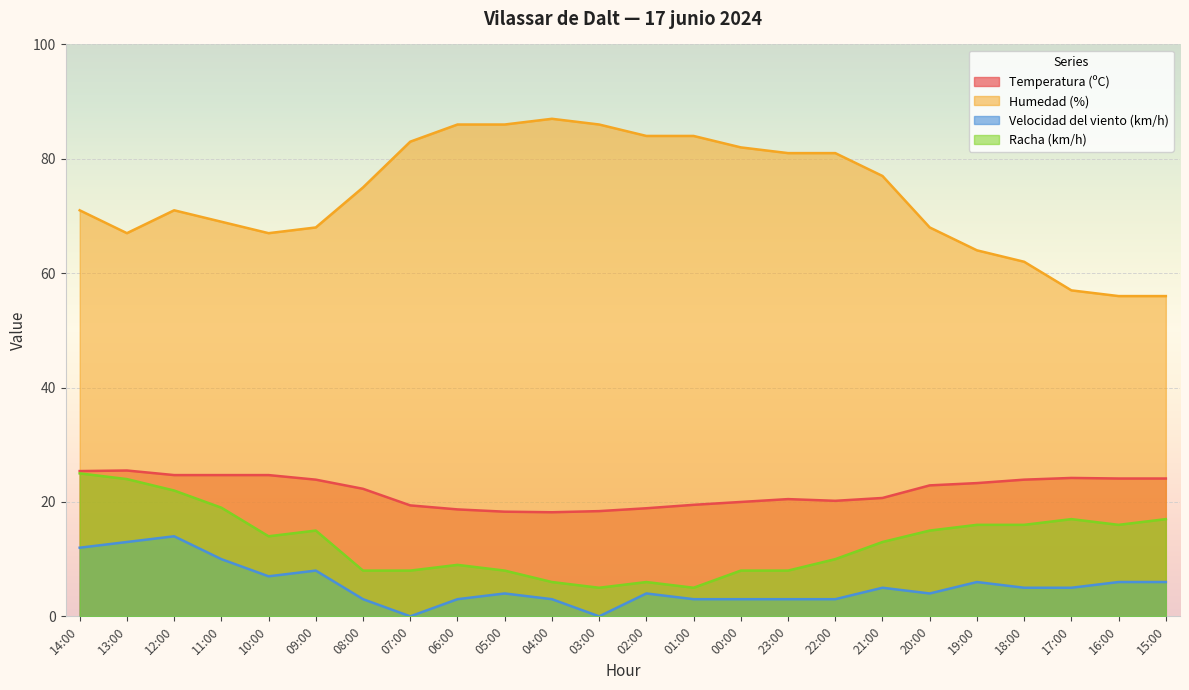

How many values in the Velocidad del viento (km/h) series exceed 5?

9